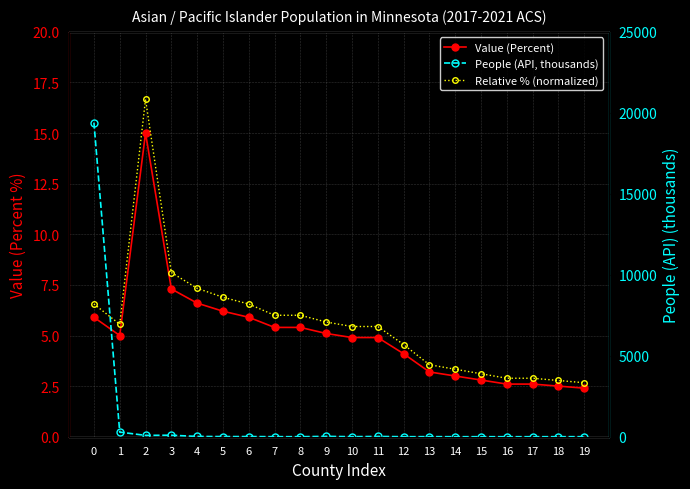

What is the difference between the Relative % (normalized) values at 1 and 13?

12.0